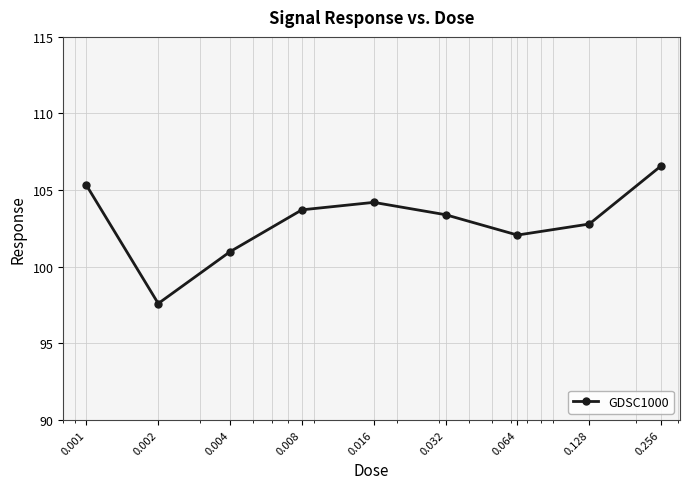

What is the difference between the second highest and second lowest values?

4.3